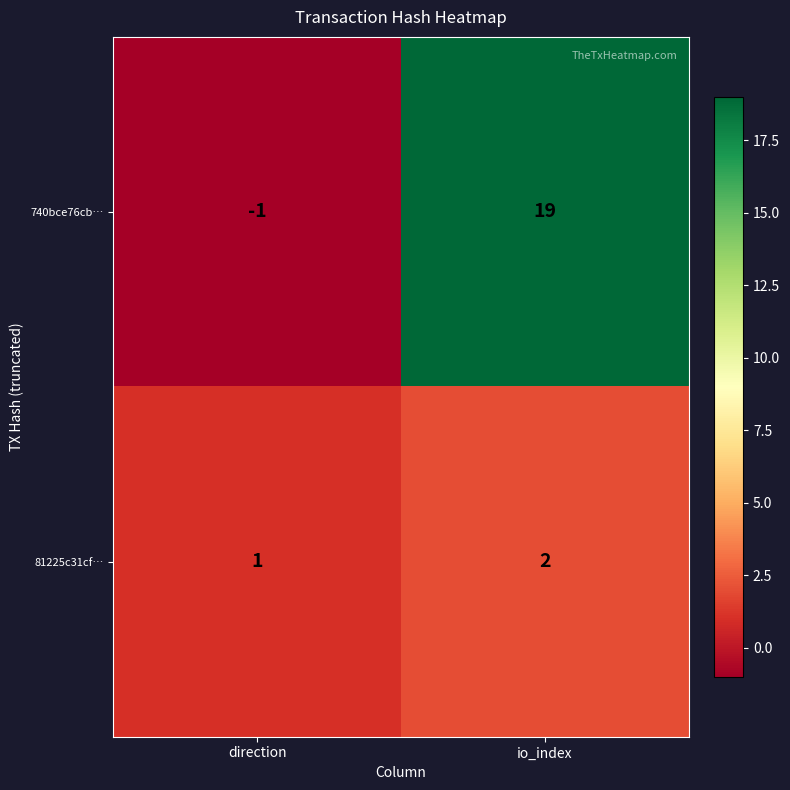

Reading left to right, what are all the values shown in this chart?

740bce76cb…: -1	19
81225c31cf…: 1	2